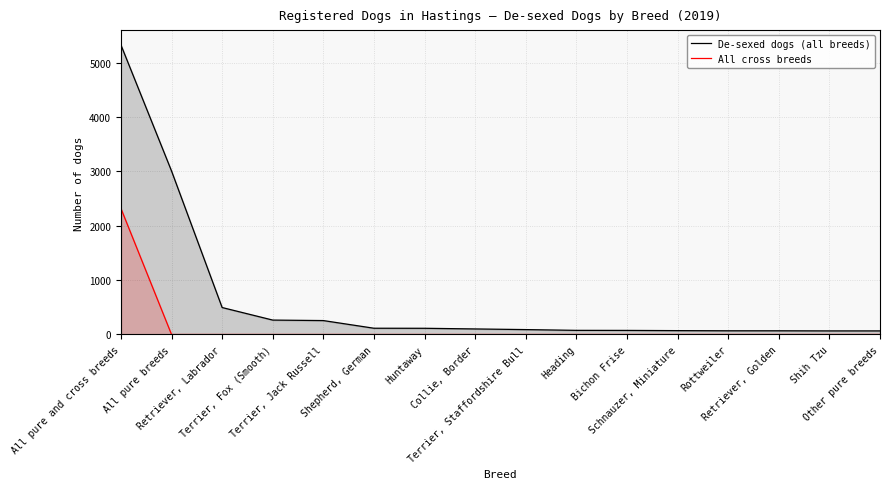

Count the number of data series in this chart.

2